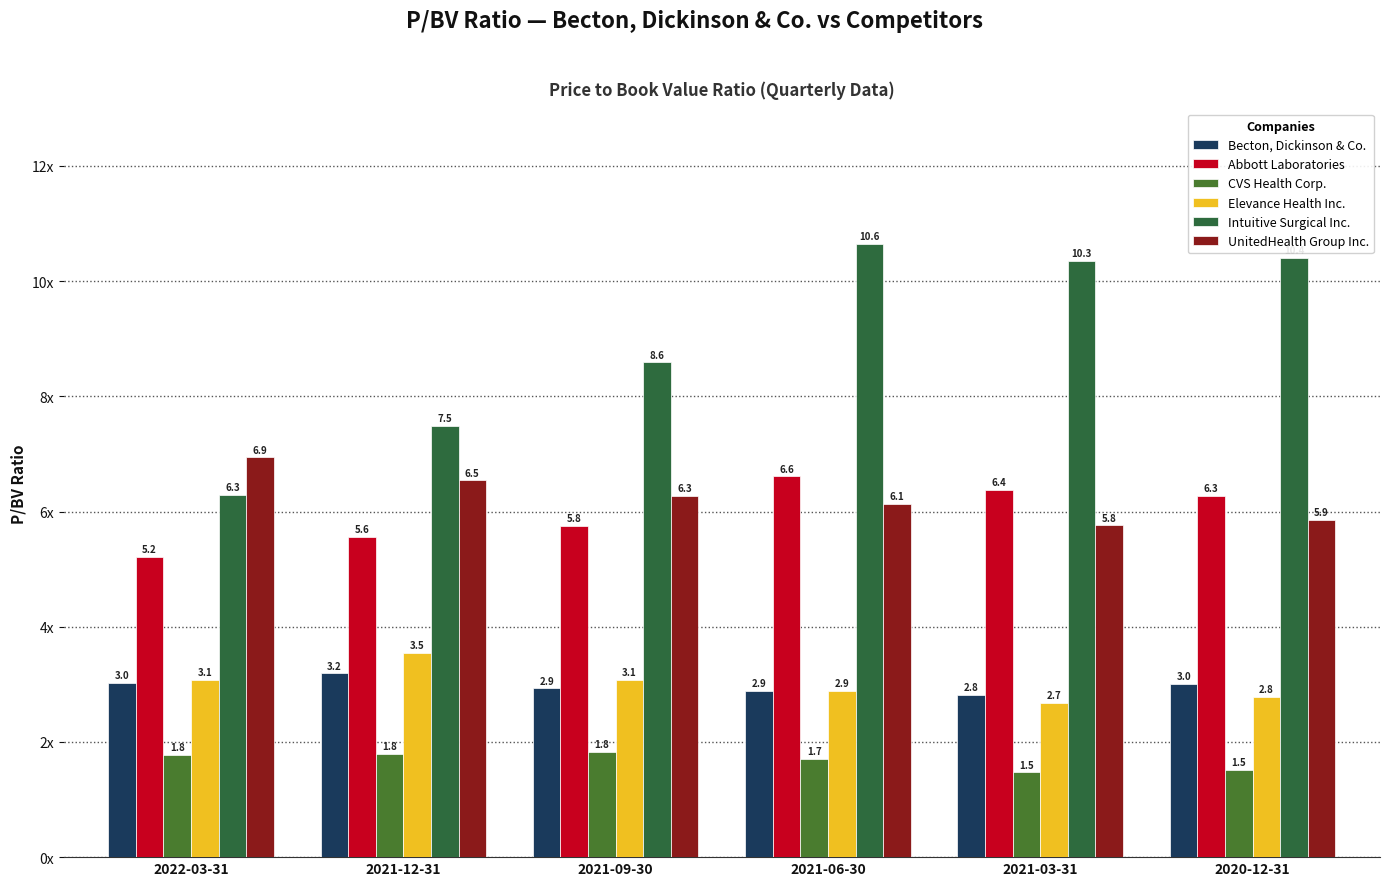

Does the chart contain any negative values?

No